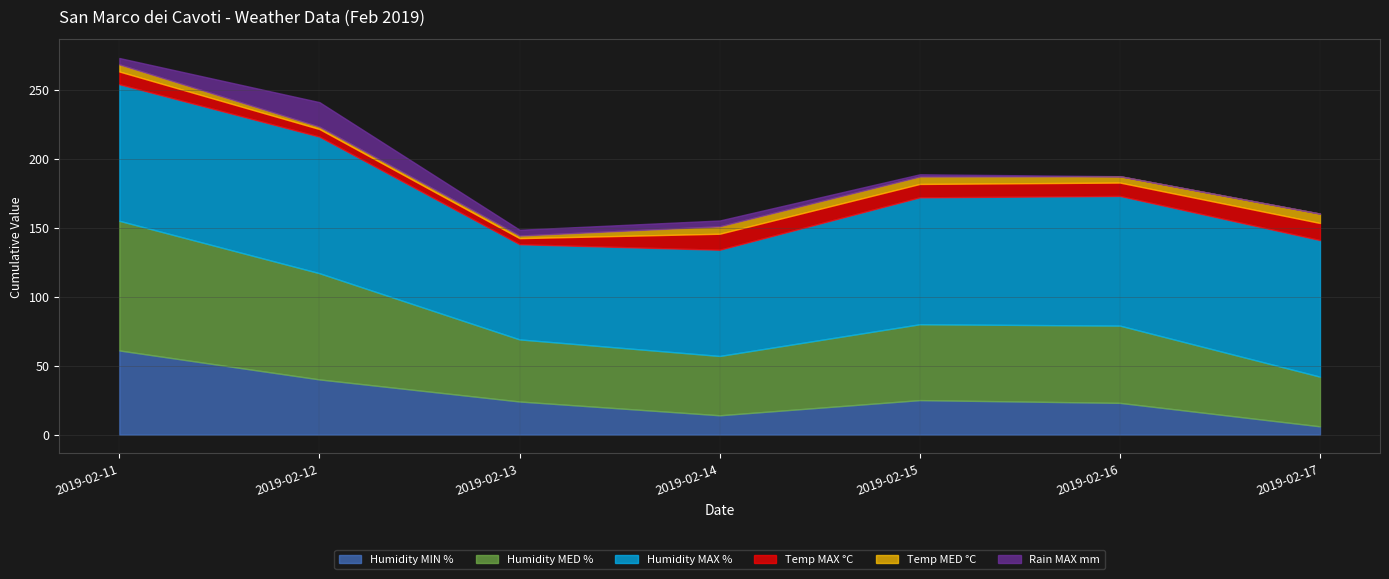

What is the total value across all series at 2019-02-14?

155.2